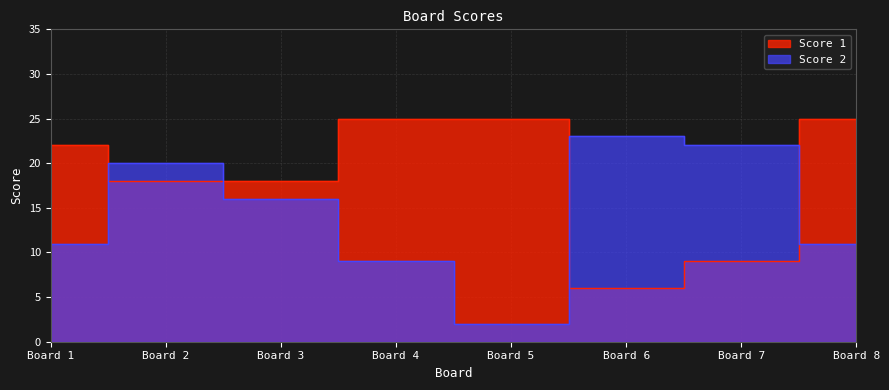

What is the spread (max minus min) of values at Board 5?

23